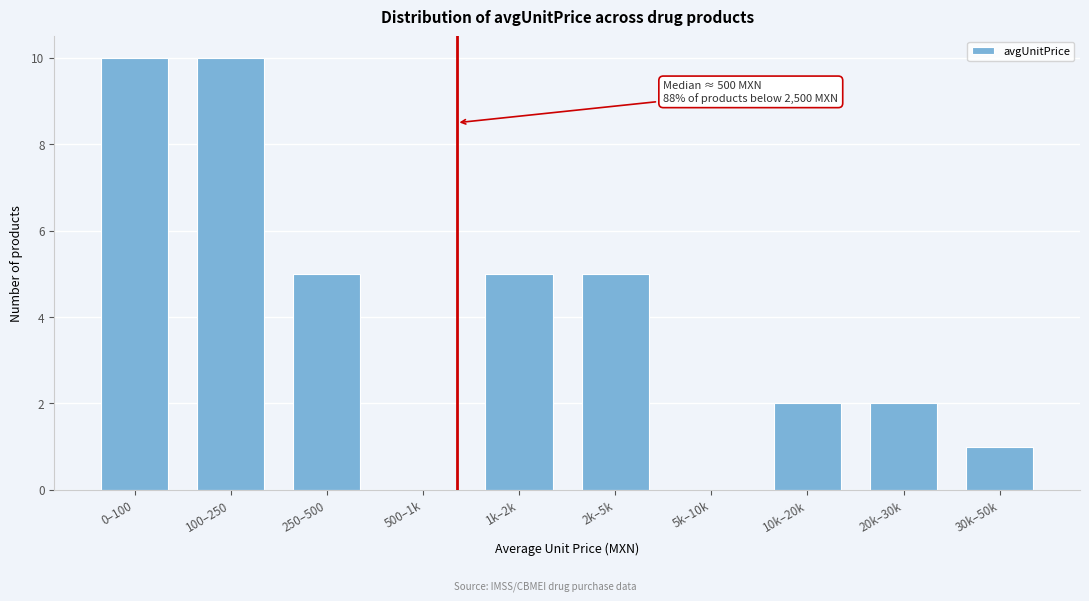

Reading left to right, extract all data points from this chart.

0–100=10	100–250=10	250–500=5	500–1k=0	1k–2k=5	2k–5k=5	5k–10k=0	10k–20k=2	20k–30k=2	30k–50k=1